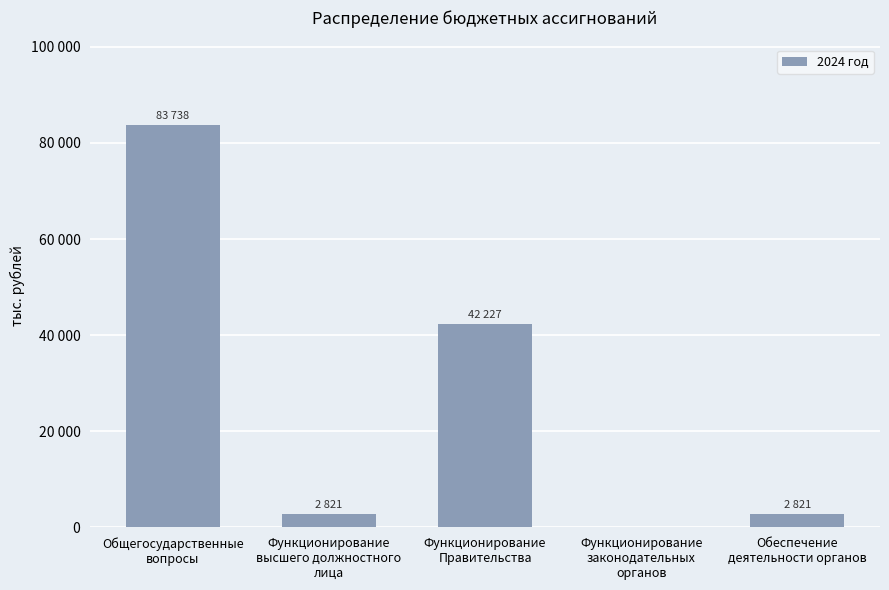

List the labels in order of value, largest first.

Общегосударственные
вопросы, Функционирование
Правительства, Функционирование
высшего должностного
лица, Обеспечение
деятельности органов, Функционирование
законодательных
органов